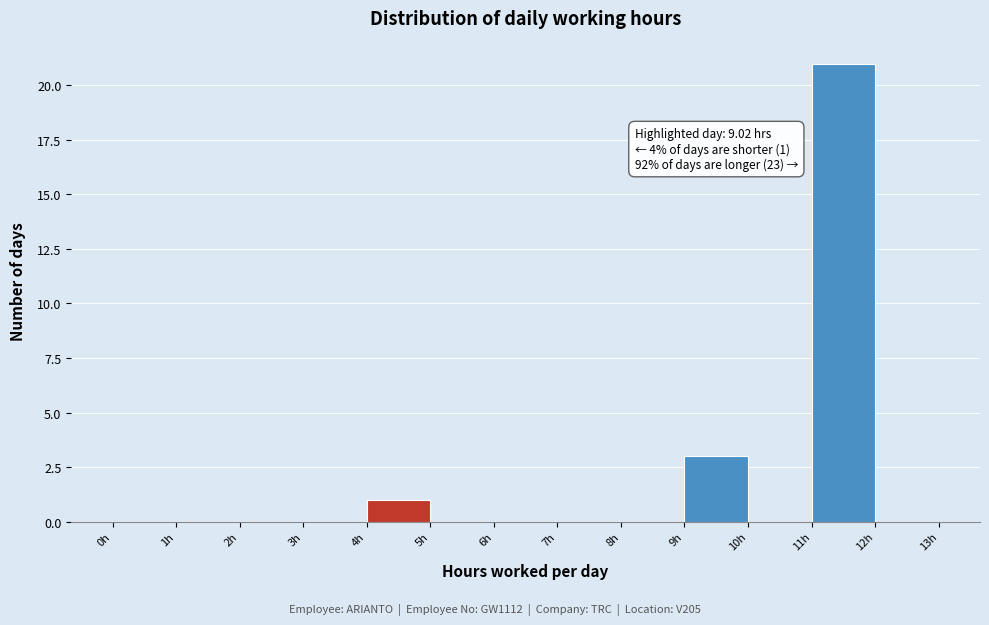

Which range on the x-axis has the tallest bar?

11 to 12